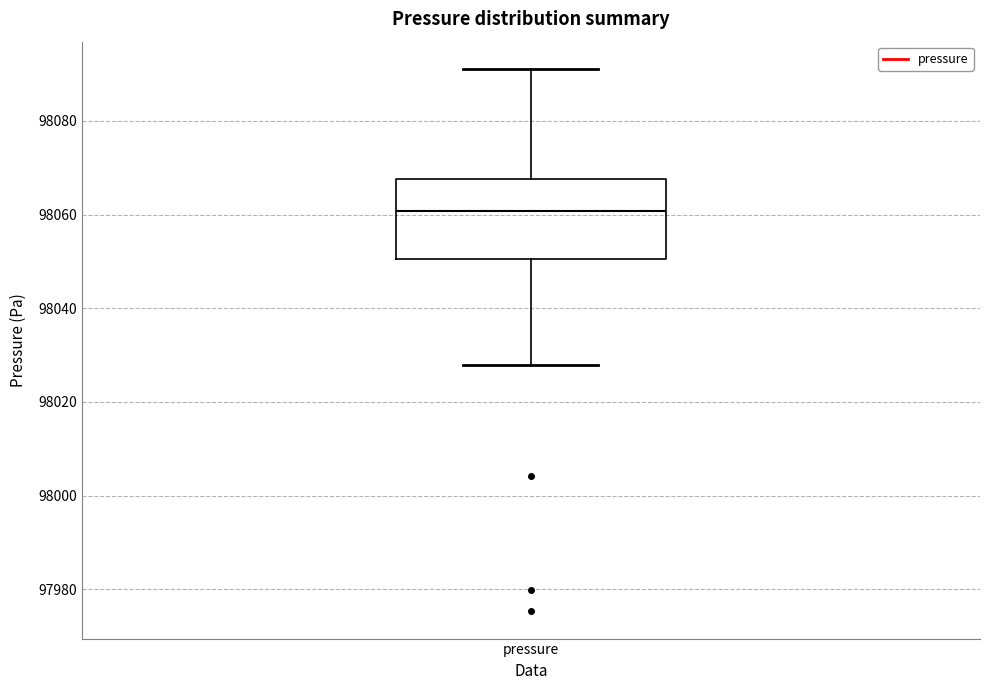

Where does the lower whisker of the box for pressure end on the y-axis? The values are not printed on the chart, so give them approximately, as read against the axis.

98028